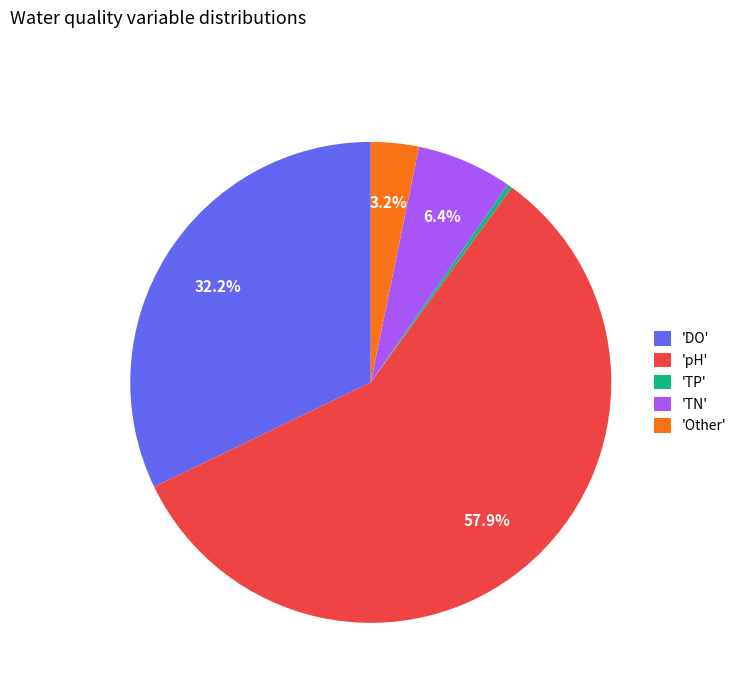

Which slice is the smallest?

'TP'